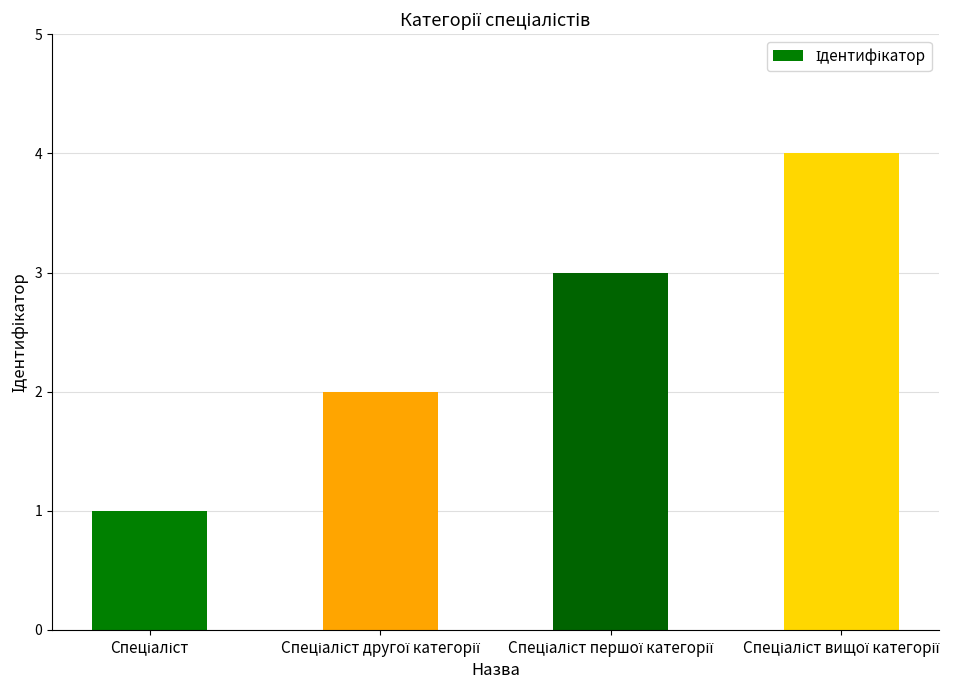

What is the greatest value displayed?

4